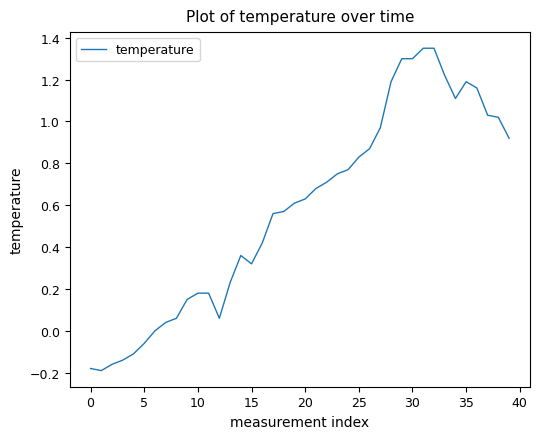

What is the difference between the maximum and minimum values?

1.5